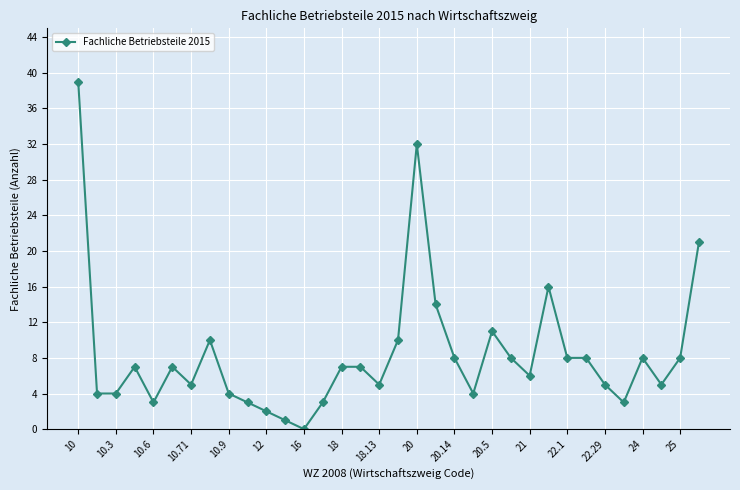

What is the difference between the maximum and minimum values?

39